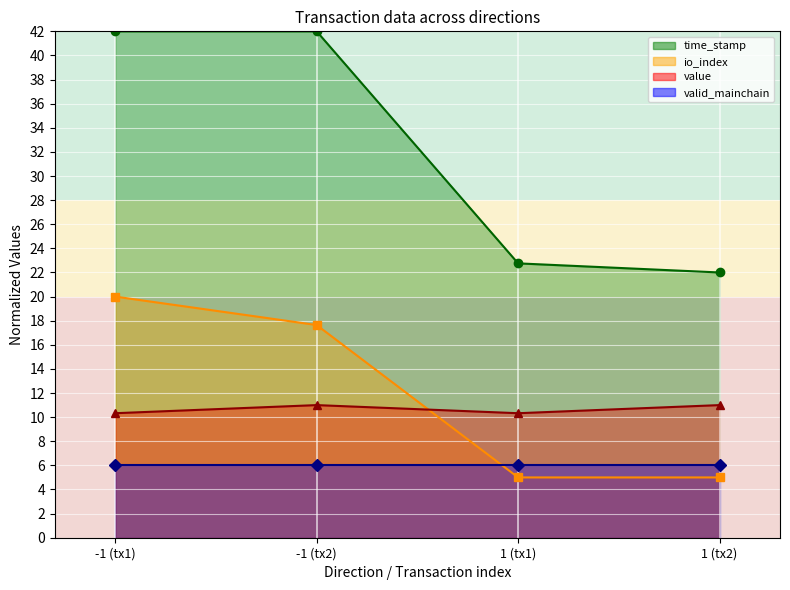

Is it true that io_index equals 3.3 at 1 (tx1)?

False